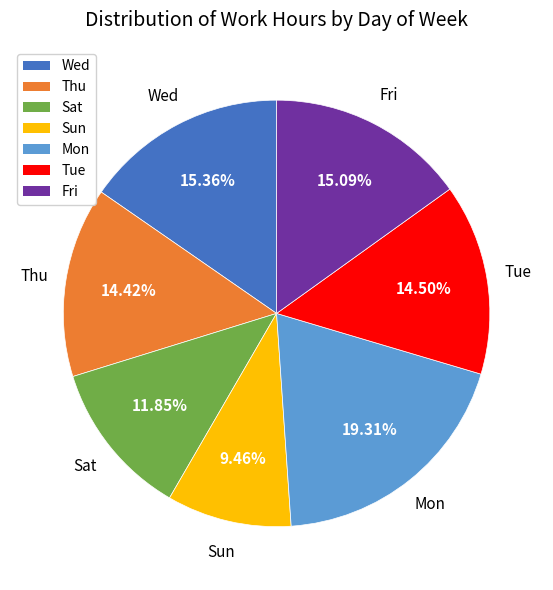

What is the total percentage of Mon and Tue?

33.8%